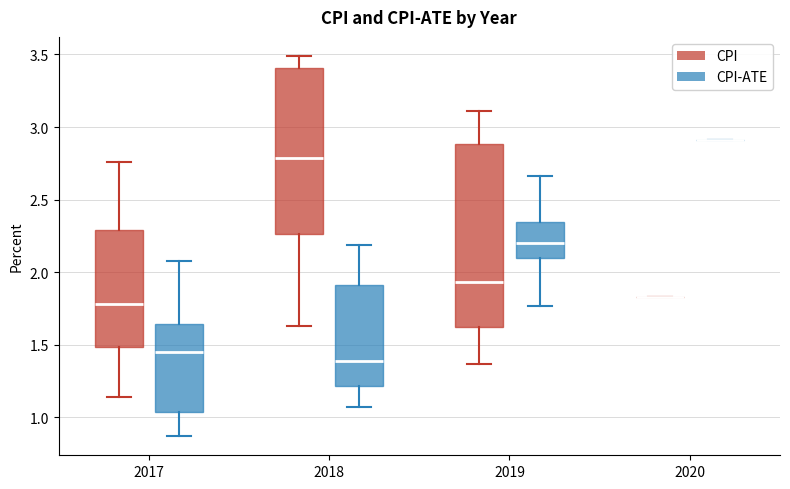

Reading left to right, transcribe this box plot: for each box, give where its median line is, the range the box spans, and where its two whiskers end, as read against the y-axis. The values are not printed on the chart, so give them approximately, as read against the axis.

2017 (CPI): median 1.80, box 1.50 to 2.30, whiskers 1.15 to 2.75
2017 (CPI-ATE): median 1.45, box 1.05 to 1.65, whiskers 0.85 to 2.10
2018 (CPI): median 2.80, box 2.25 to 3.40, whiskers 1.65 to 3.50
2018 (CPI-ATE): median 1.40, box 1.20 to 1.90, whiskers 1.05 to 2.20
2019 (CPI): median 1.95, box 1.60 to 2.90, whiskers 1.35 to 3.10
2019 (CPI-ATE): median 2.20, box 2.10 to 2.35, whiskers 1.75 to 2.65
2020 (CPI): box collapsed to a line at 1.85, whiskers 1.85 to 1.85
2020 (CPI-ATE): box collapsed to a line at 2.90, whiskers 2.90 to 2.90